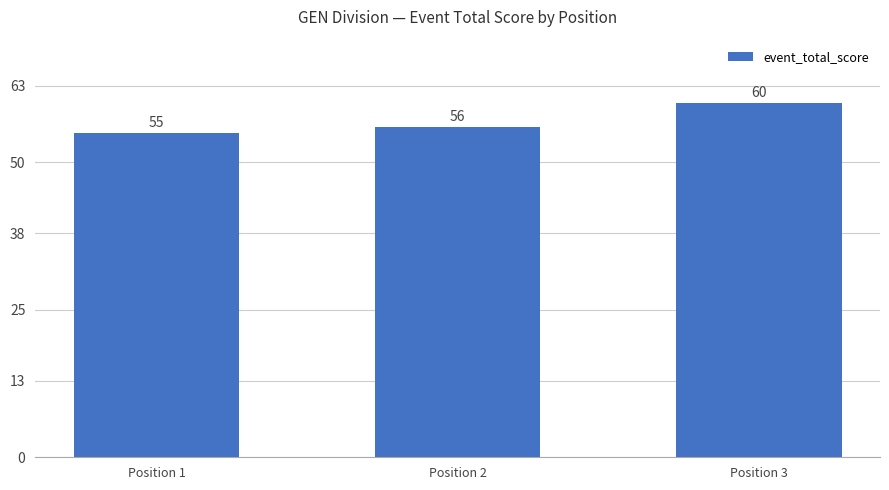

The chart shows a value of 87 at Position 3. True or false?

False